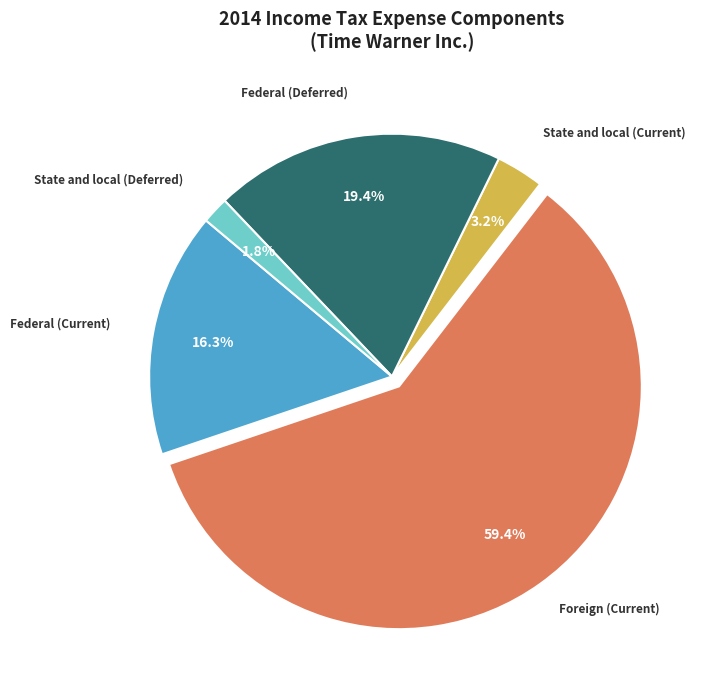

The Federal (Deferred) slice represents 11% of the pie. True or false?

False